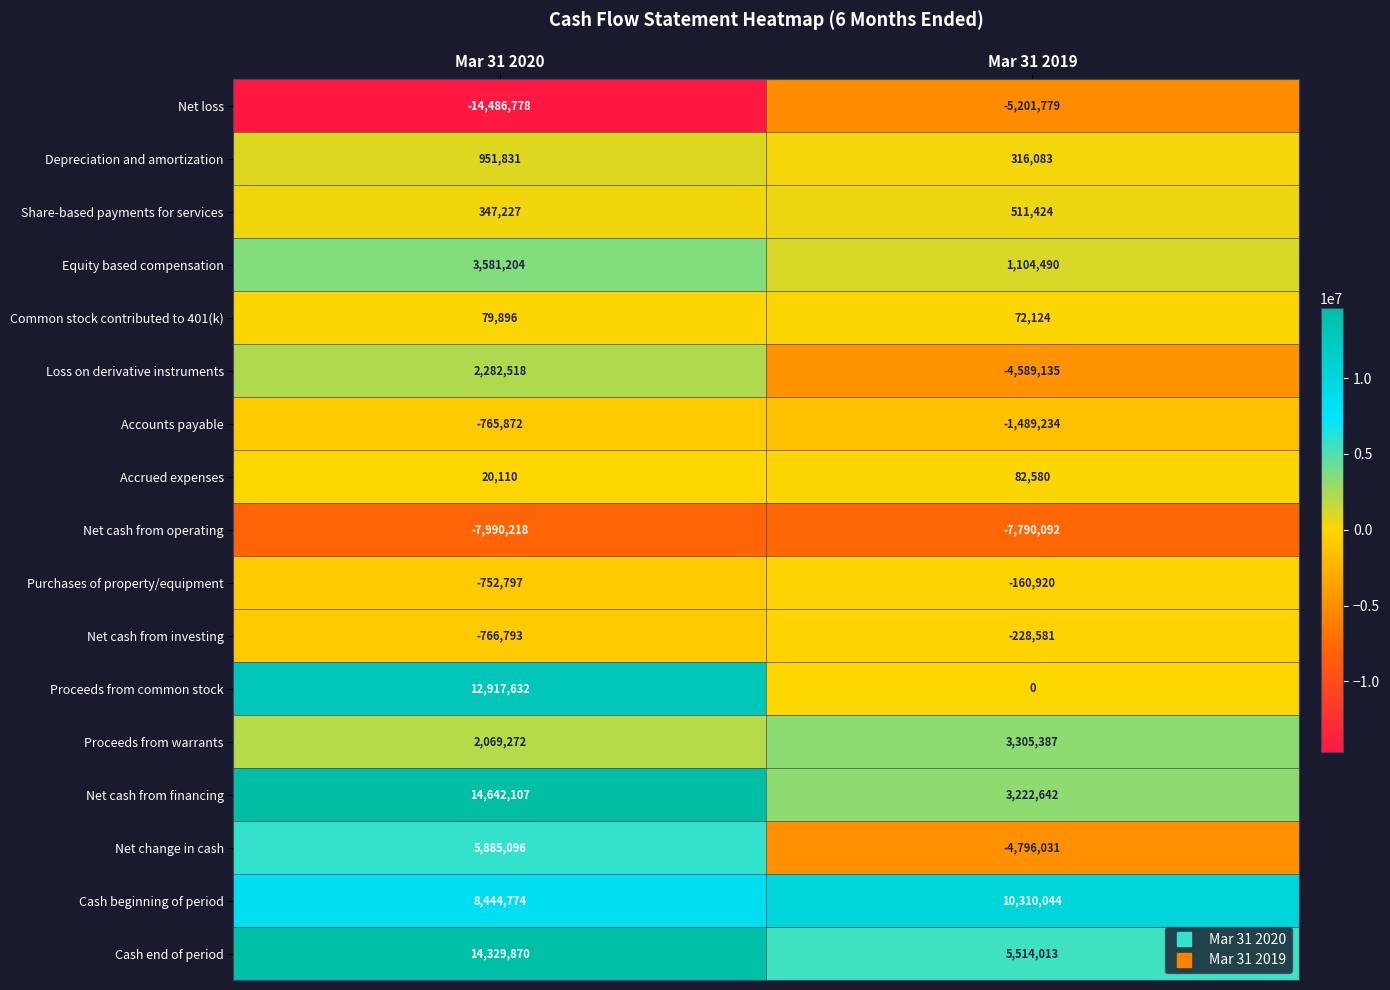

At Mar 31 2019, list the series in order from largest to smallest.

Cash beginning of period, Cash end of period, Proceeds from warrants, Net cash from financing, Equity based compensation, Share-based payments for services, Depreciation and amortization, Accrued expenses, Common stock contributed to 401(k), Proceeds from common stock, Purchases of property/equipment, Net cash from investing, Accounts payable, Loss on derivative instruments, Net change in cash, Net loss, Net cash from operating